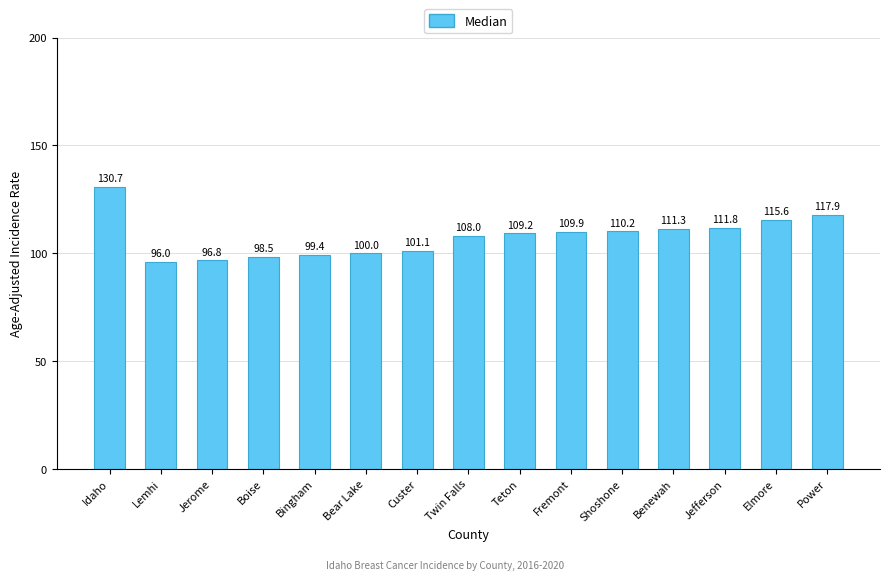

What is the label of the 7th bar from the right?

Teton